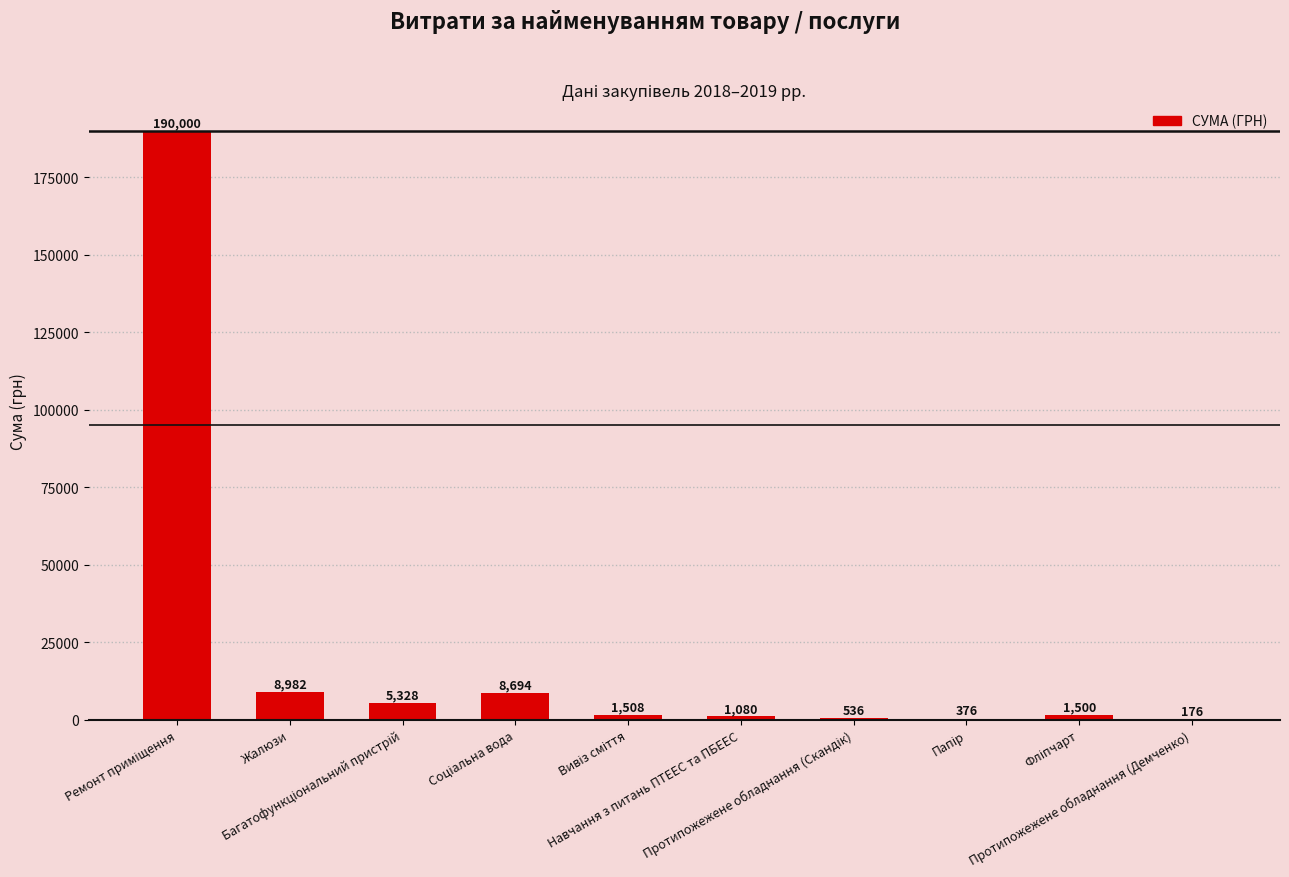

What position from the right is Багатофункціональний пристрій?

8